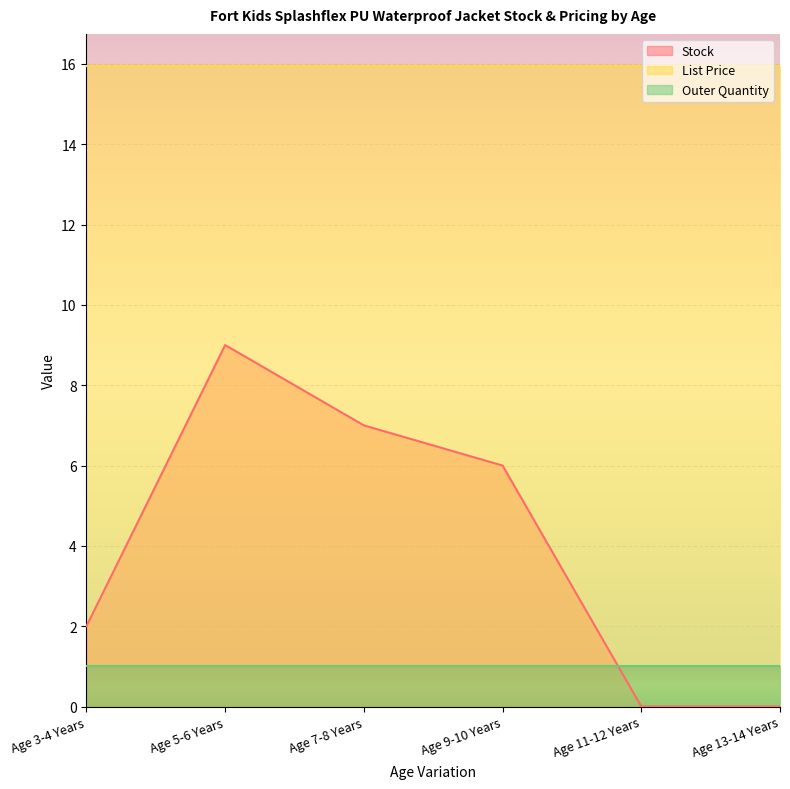

True or false: Outer Quantity has more than 2 interior local peaks.

False